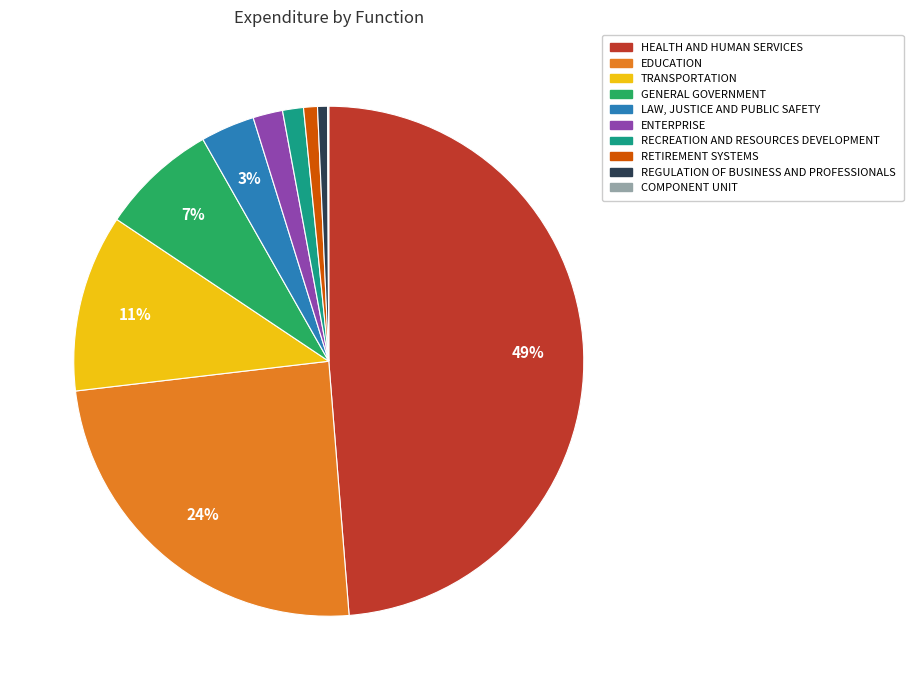

Is it true that LAW, JUSTICE AND PUBLIC SAFETY is 3% of the pie?

True